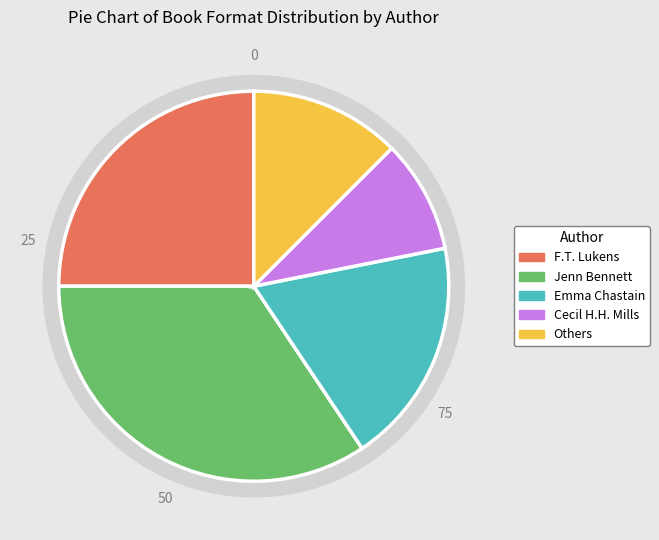

Is there a majority slice in this chart?

No